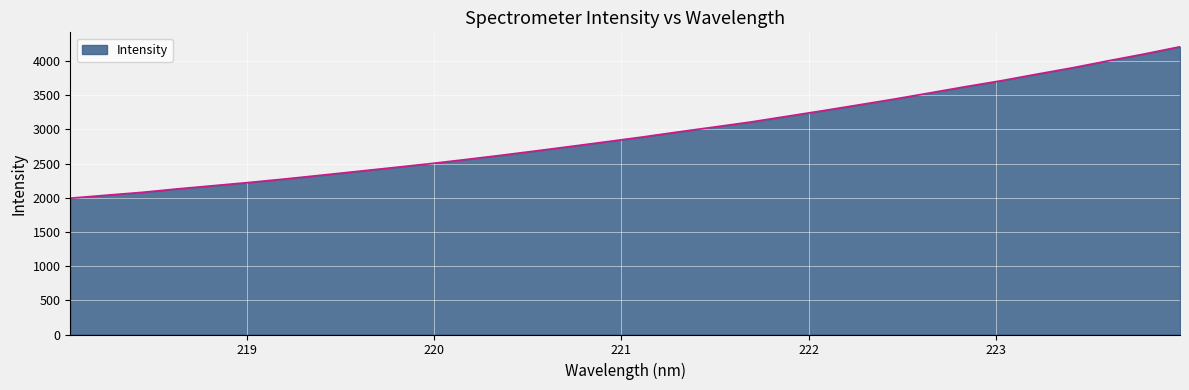

What is the difference between the maximum and minimum values?

2214.1